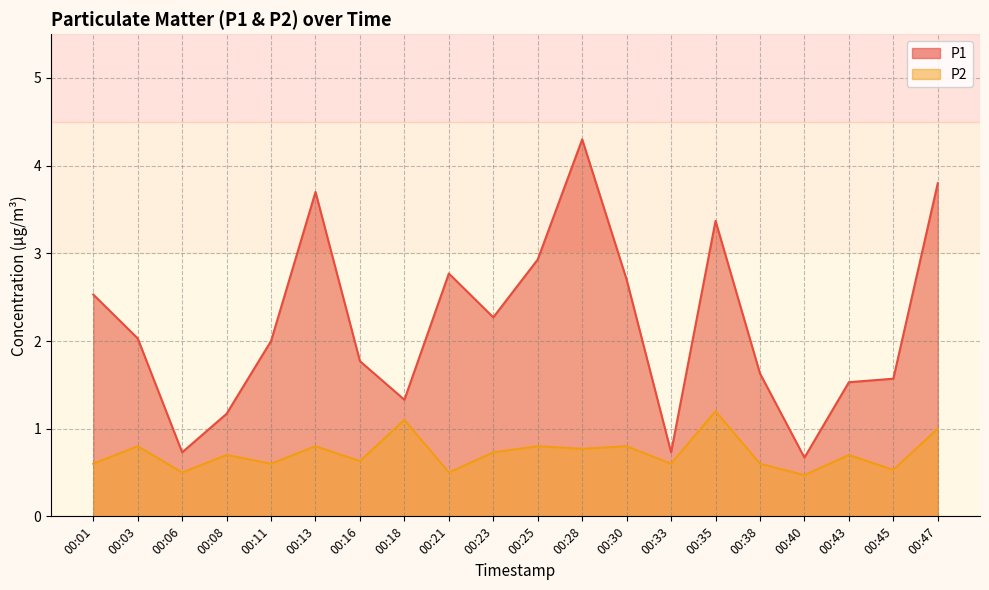

Which series has the largest total across all categories?

P1